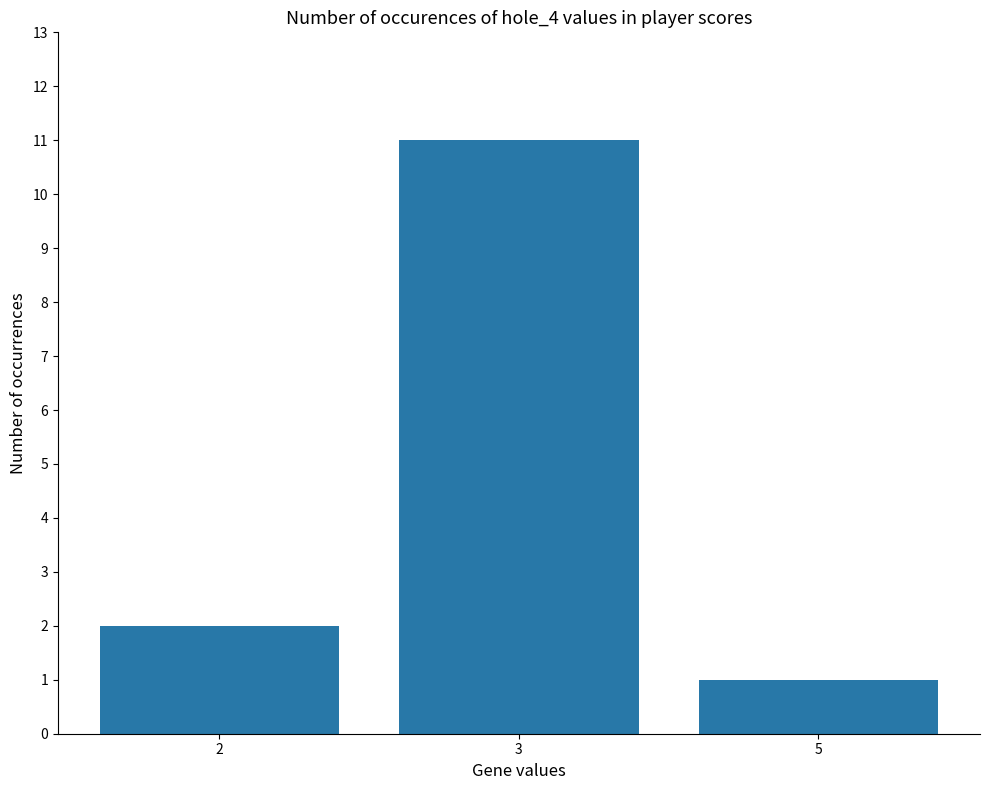

Between 5 and 3, which is larger?

3